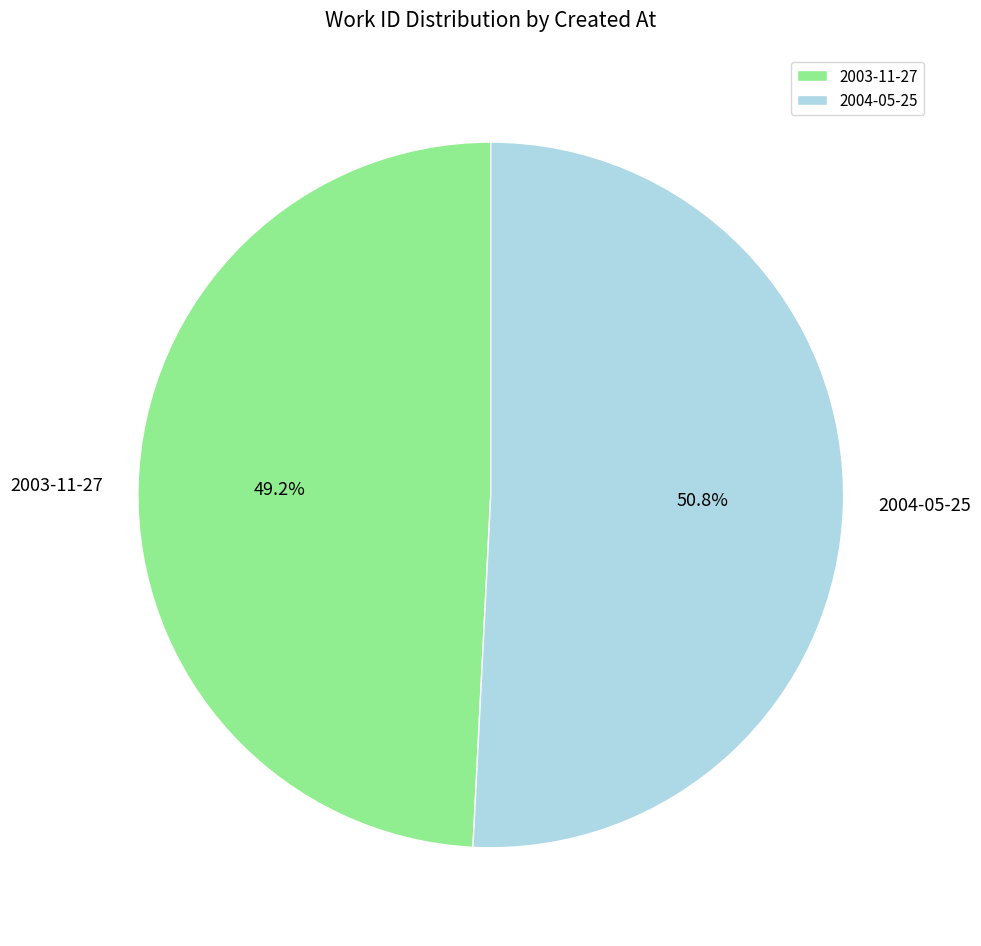

To the nearest percent, what percentage of the pie is 2004-05-25?

51%